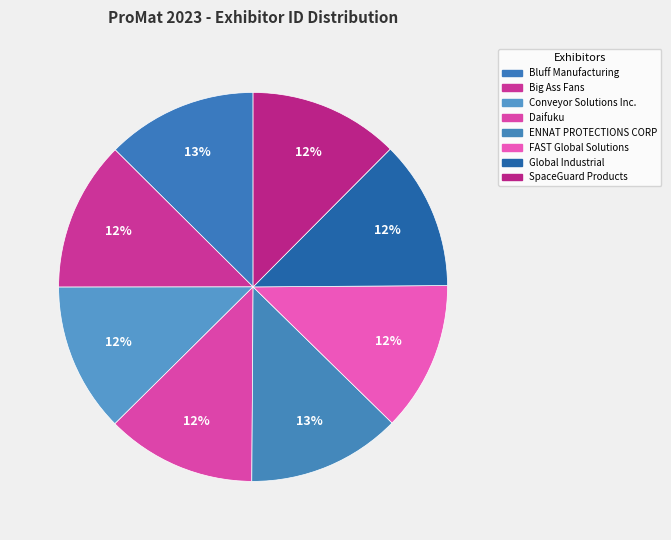

Count the number of slices in the pie.

8